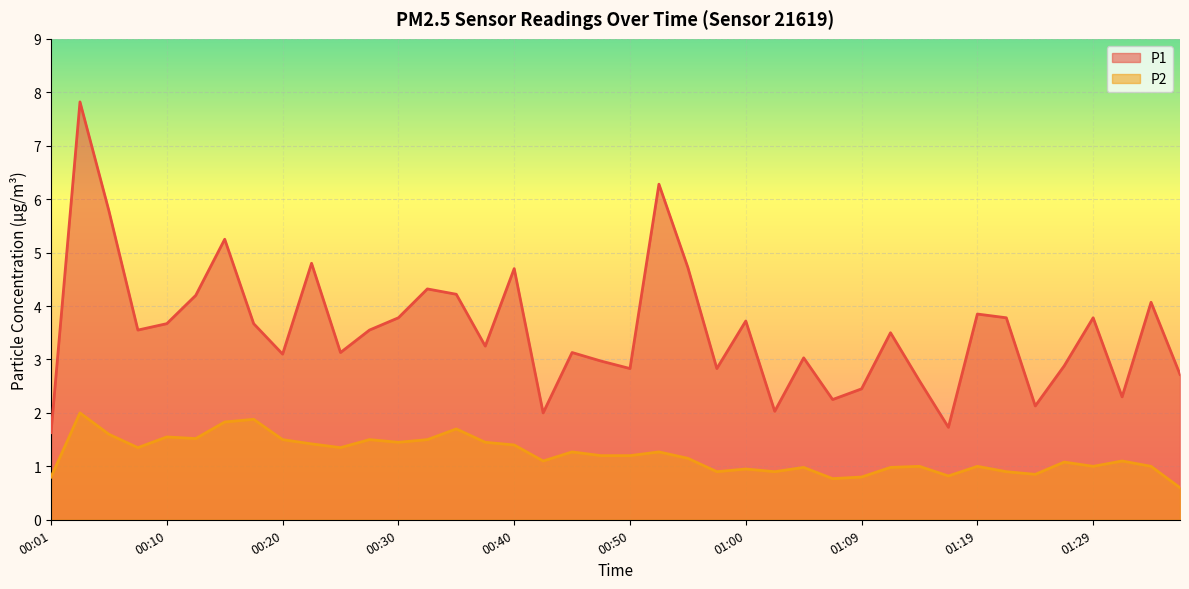

Where is P1 nearest to the value 4?

01:34